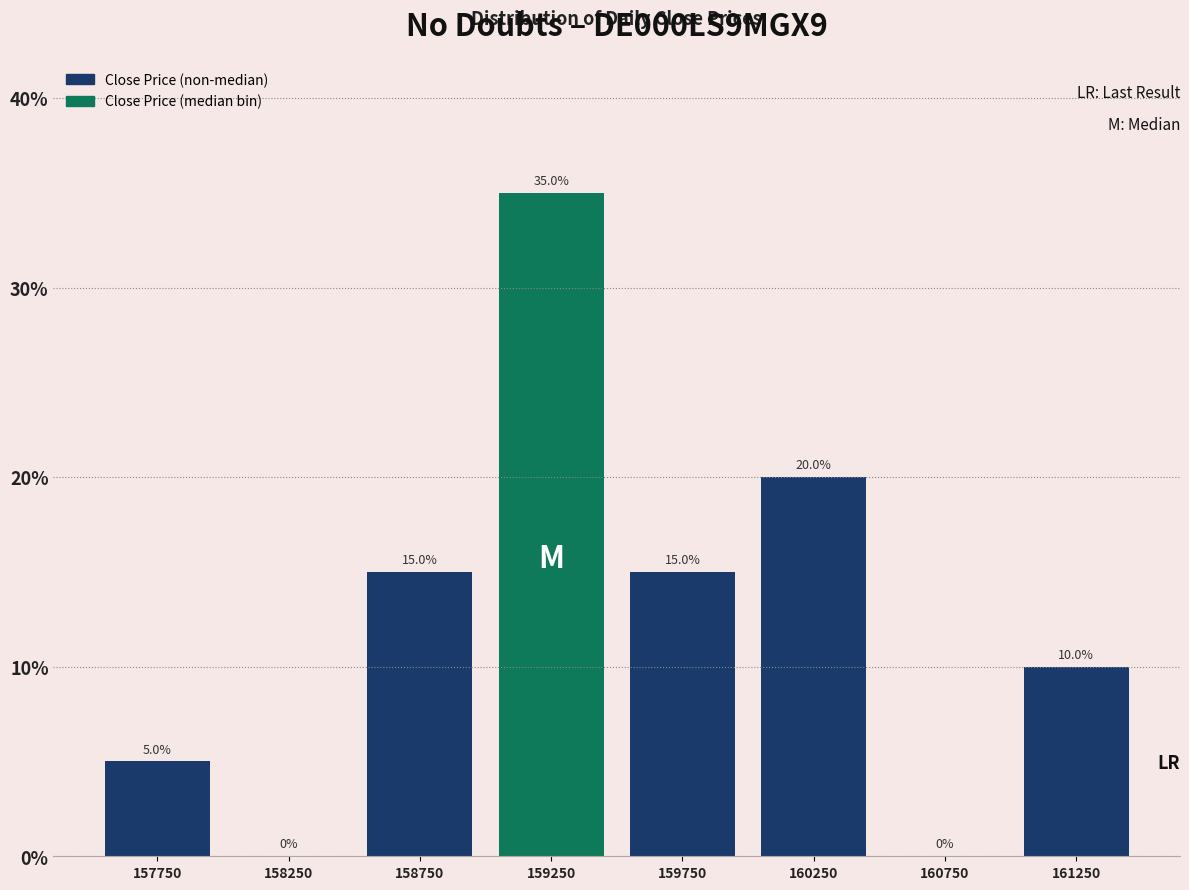

Reading left to right, list every bar in this chart as the range it spans on the x-axis followed by its height.

157500 to 158000: 5.0
158000 to 158500: 0.0
158500 to 159000: 15.0
159000 to 159500: 35.0
159500 to 160000: 15.0
160000 to 160500: 20.0
160500 to 161000: 0.0
161000 to 161500: 10.0